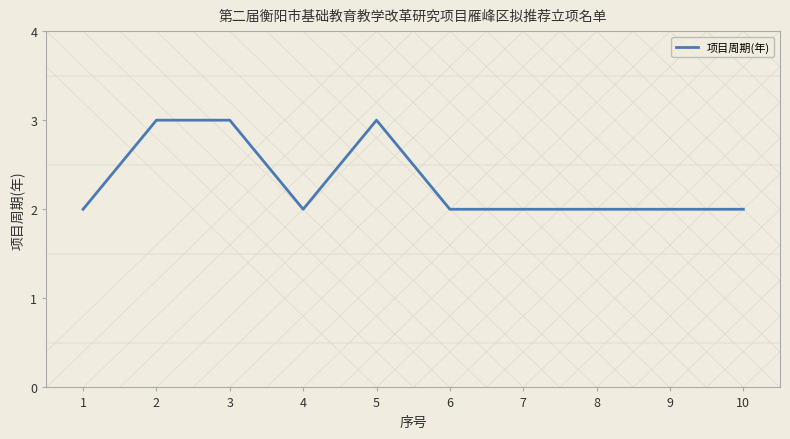

Count the number of data series in this chart.

1